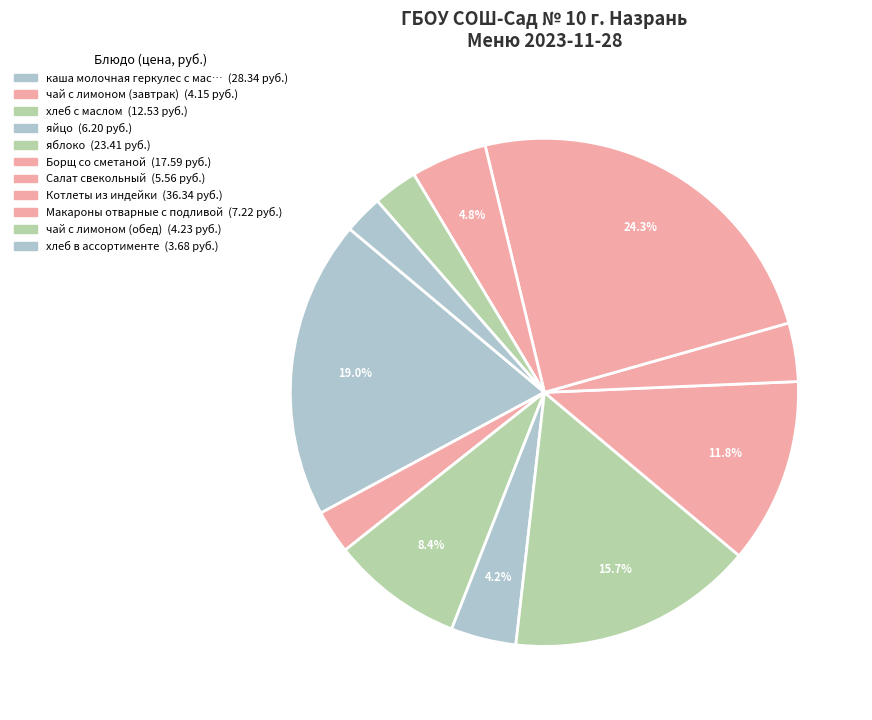

Which slice is the largest?

Котлеты из индейки